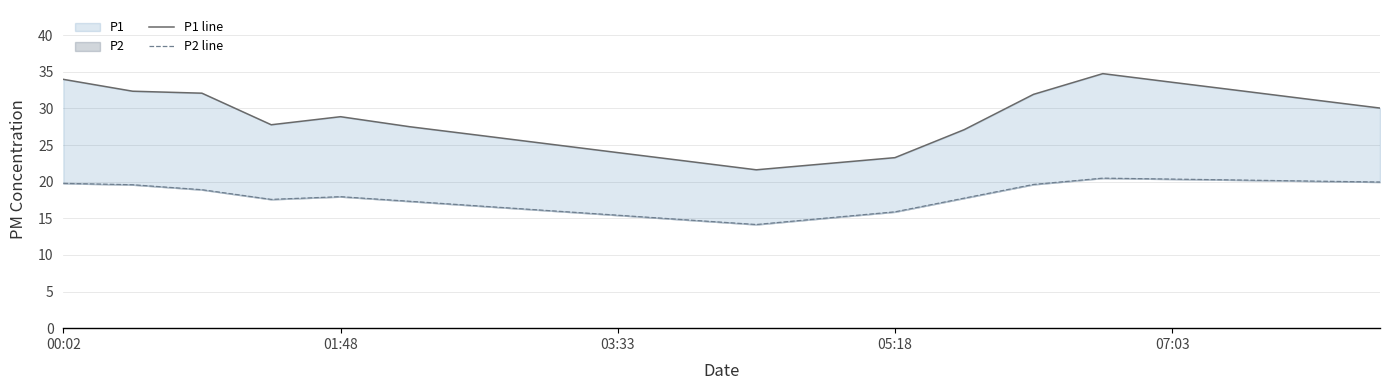

In P2 line, how many points are higher than both neighbors (excluding endpoints)?

2